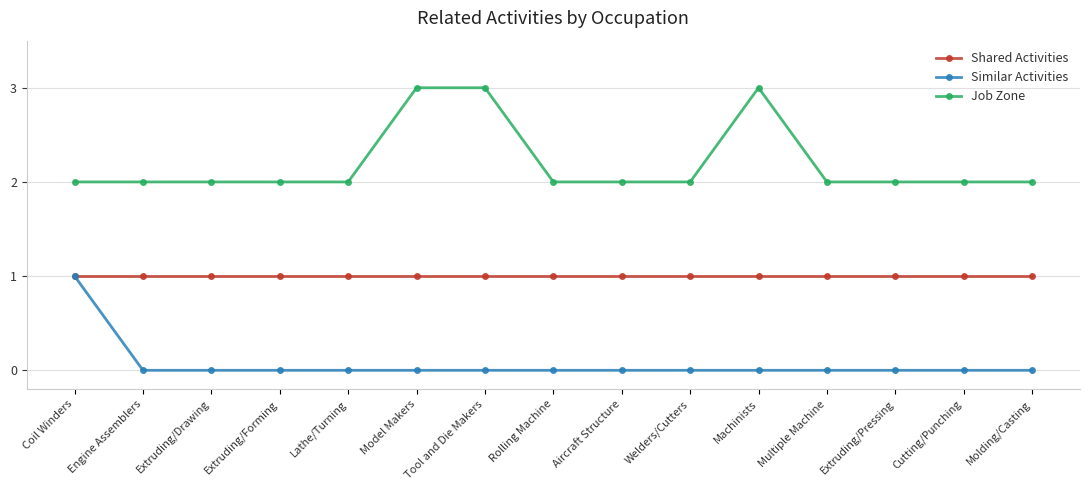

How many distinct data groups are displayed?

3